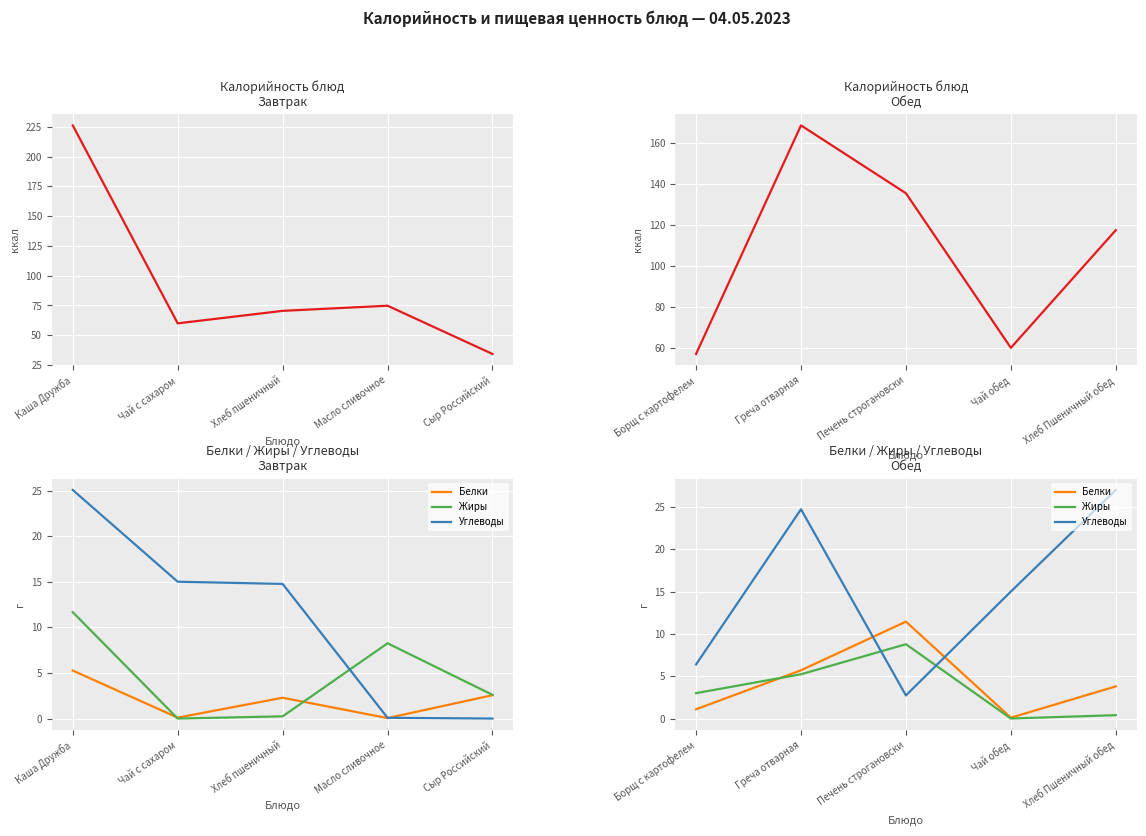

After their last crossing, which series has the higher values: Углеводы or Белки?

Углеводы